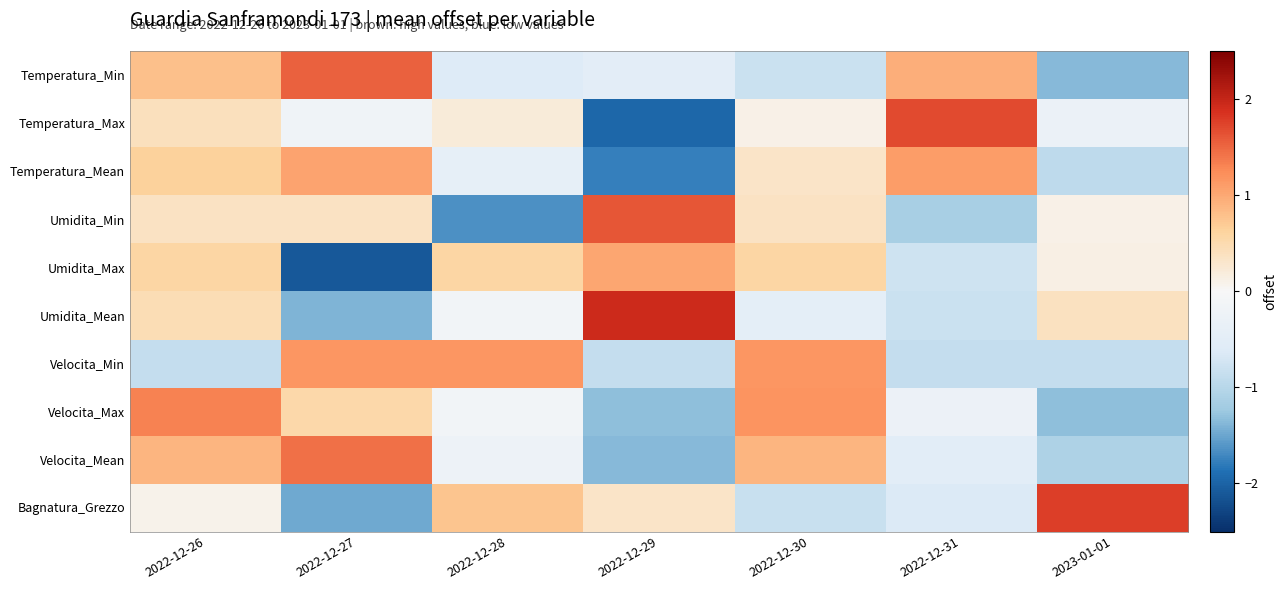

Which label corresponds to the largest value in the chart?

2022-12-29